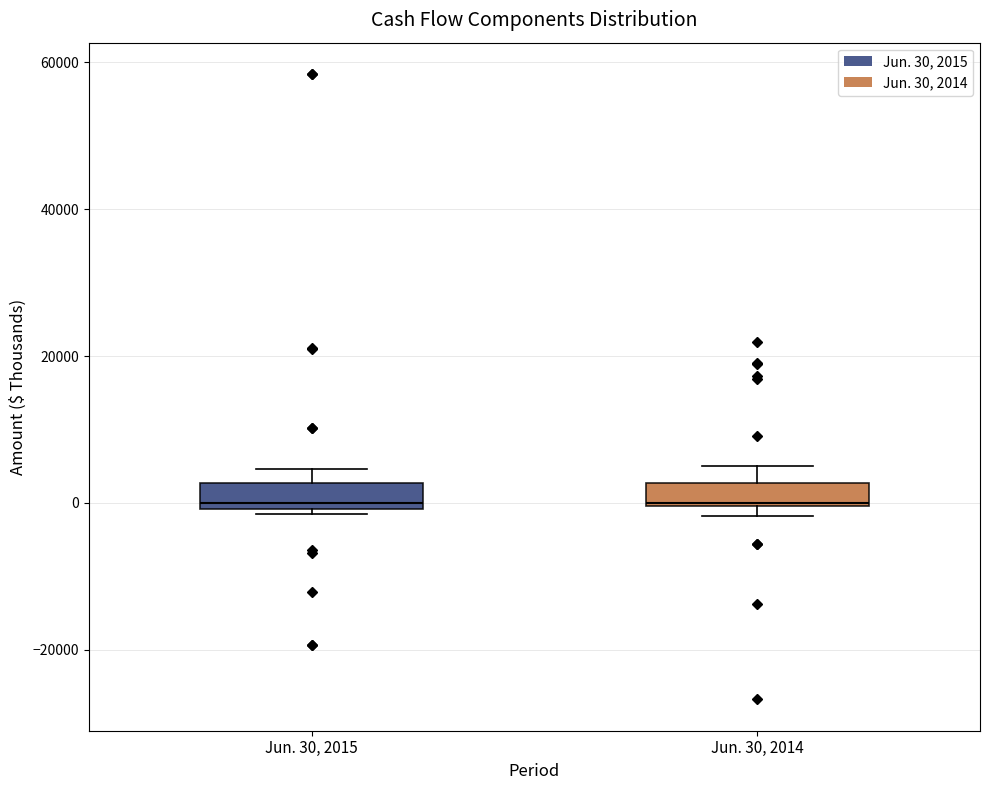

Where does the upper whisker of the box for Jun. 30, 2014 end on the y-axis? The values are not printed on the chart, so give them approximately, as read against the axis.

6000